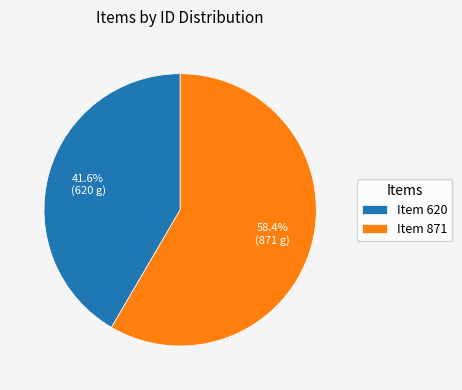

Combined, what portion of the pie is Item 620 and Item 871?

100.0%